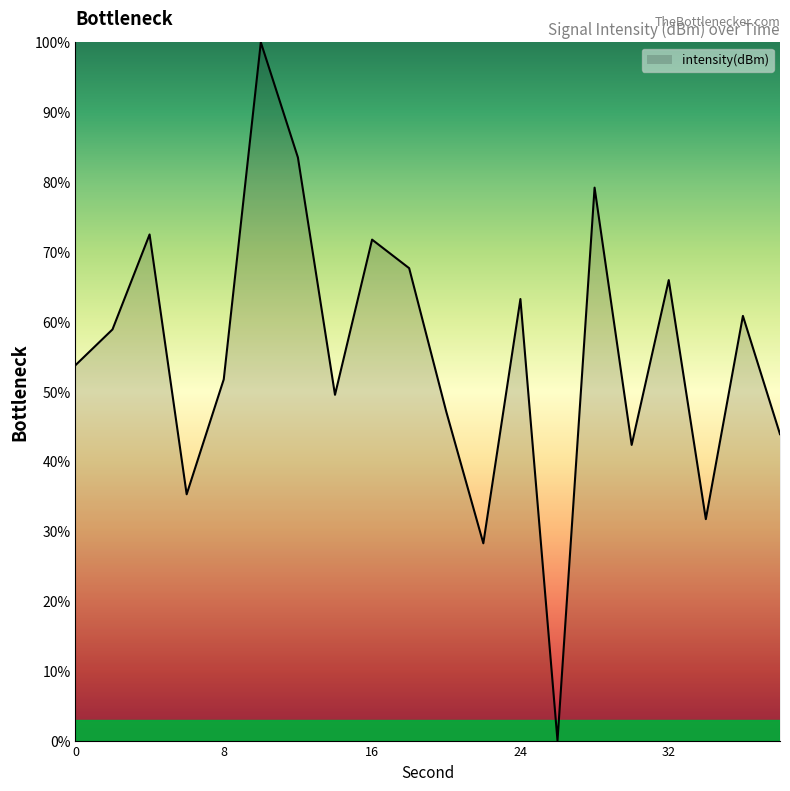

How many interior local valleys (lower than both neighbors) does the data have?

6